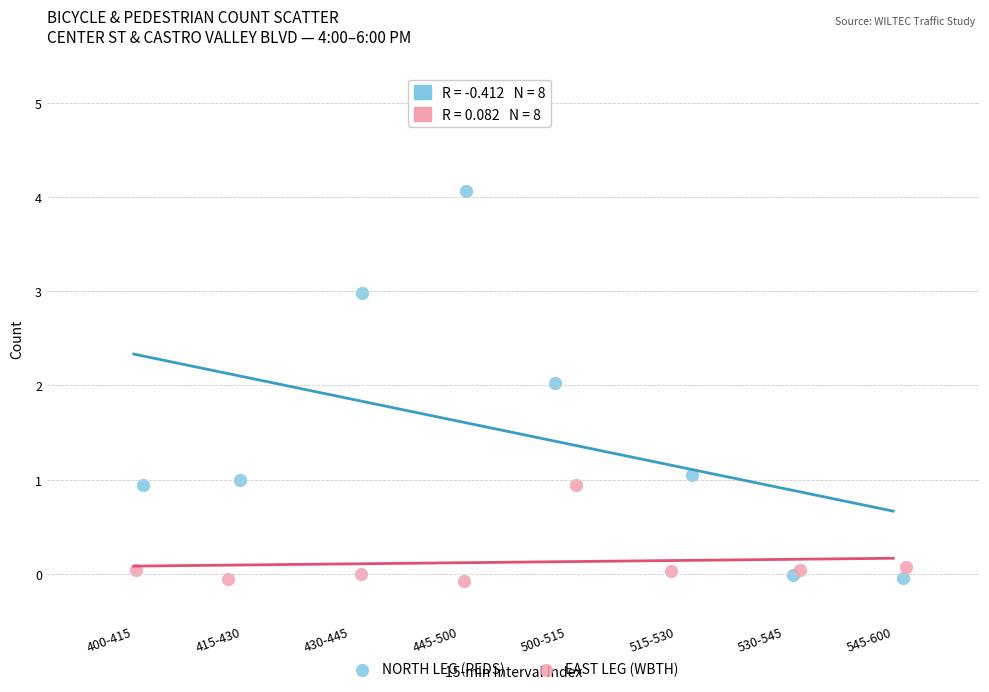

Which series reaches the maximum Y coordinate?

NORTH LEG (PEDS)